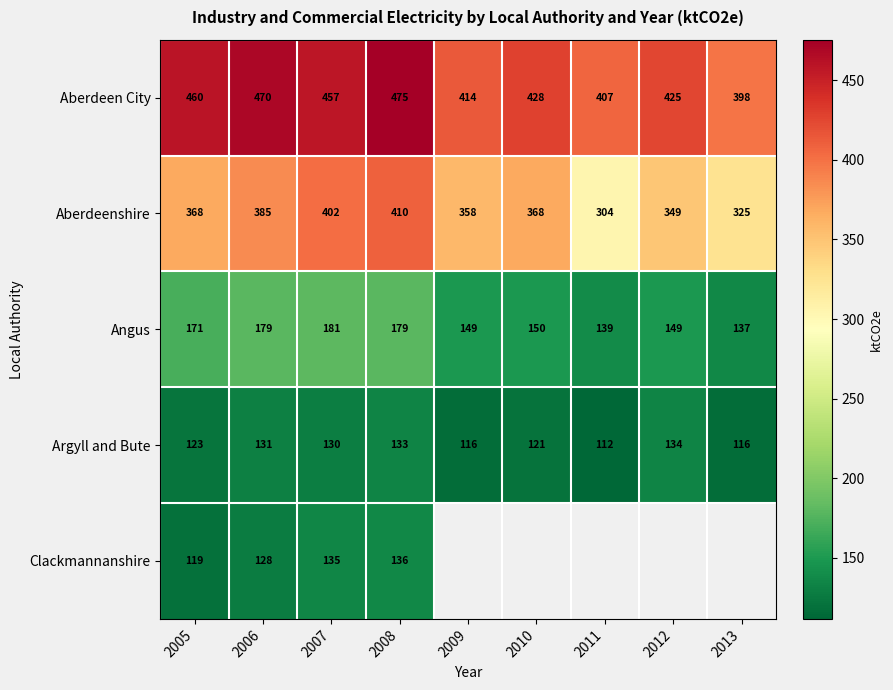

At 2008, list the series in order from largest to smallest.

Aberdeen City, Aberdeenshire, Angus, Clackmannanshire, Argyll and Bute